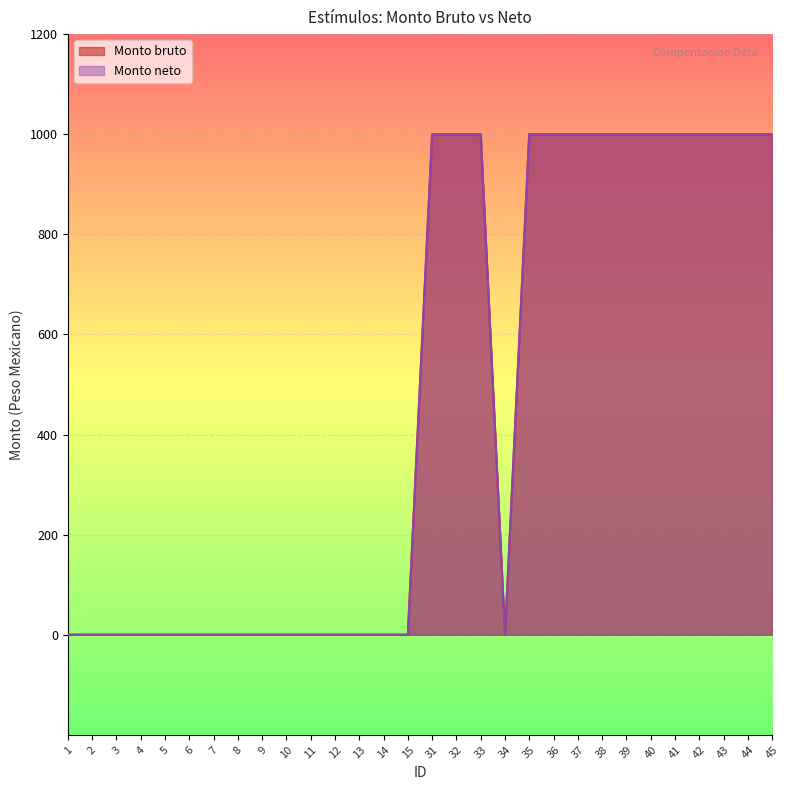

Which series changed the most between 2 and 6?

Monto bruto